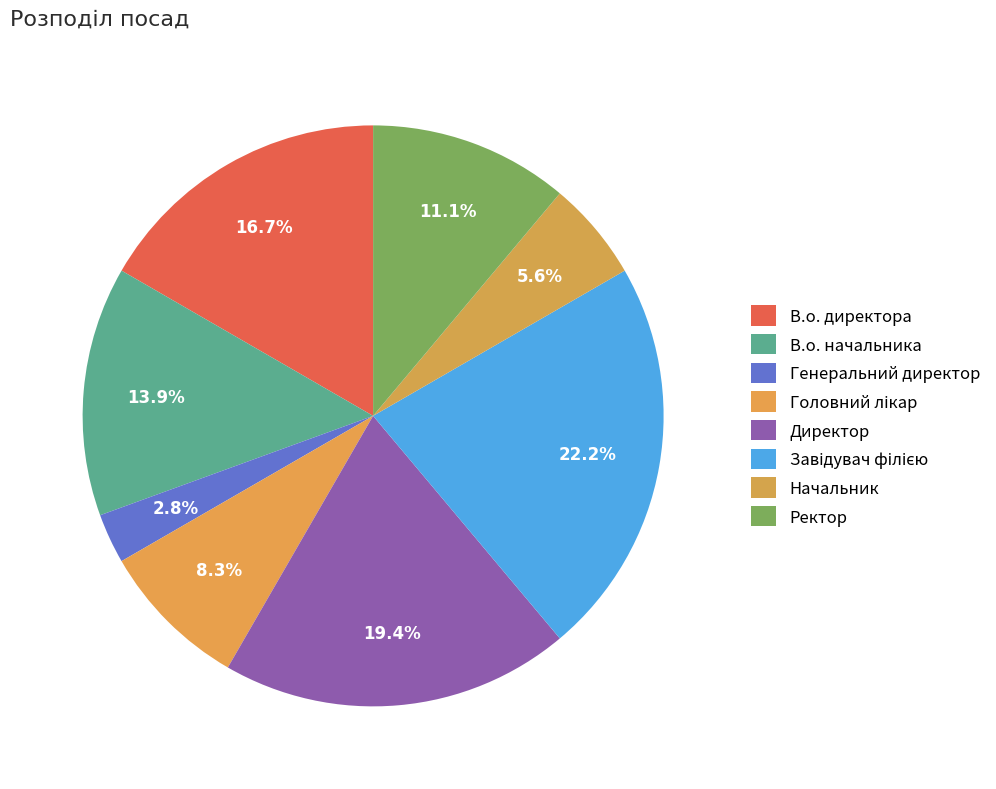

How many slices are in this pie chart?

8